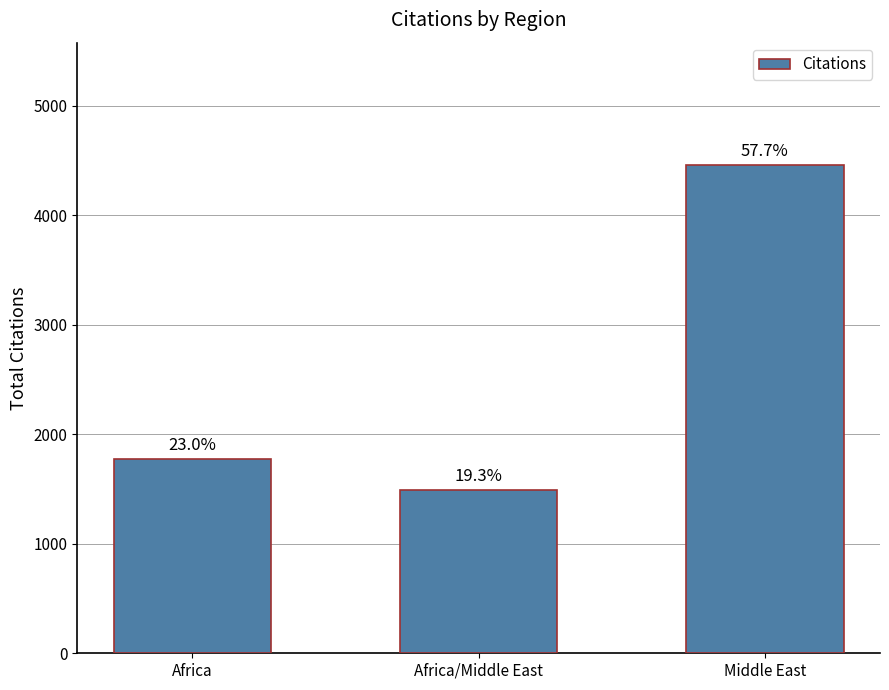

Are the bars horizontal?

No